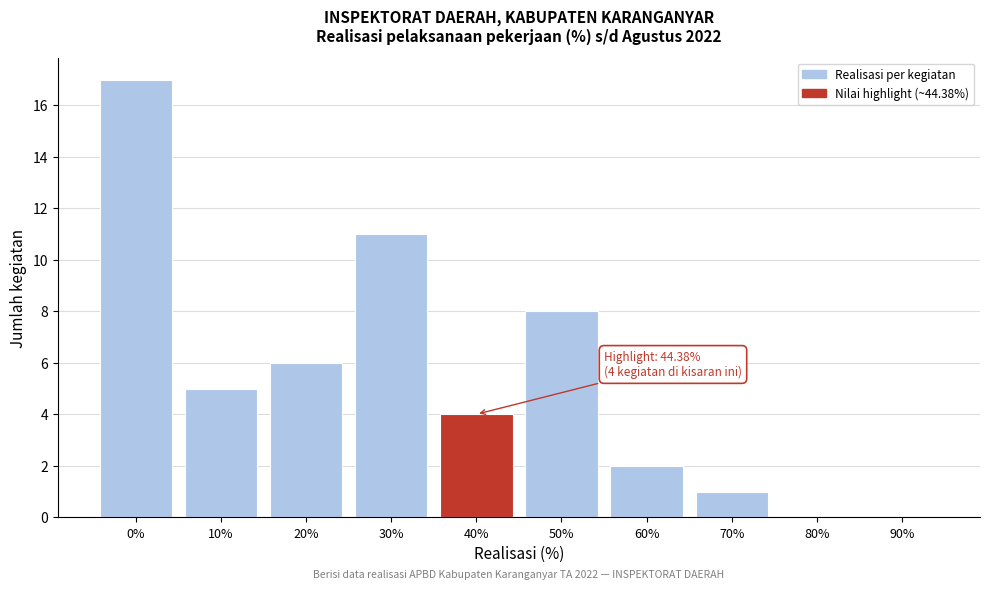

Reading right to left, transcribe all the data shown in this chart.

90%=0	80%=0	70%=1	60%=2	50%=8	40%=4	30%=11	20%=6	10%=5	0%=17